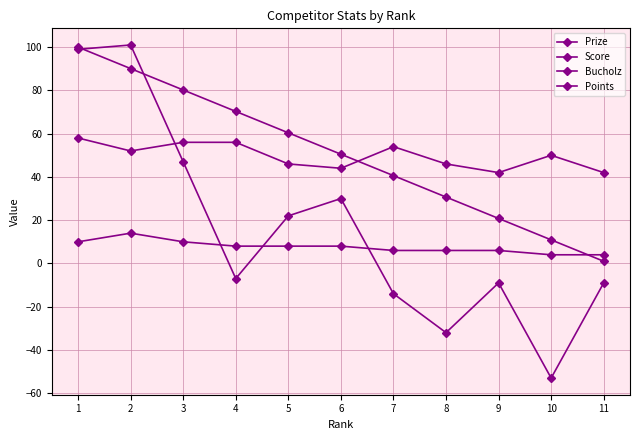

Reading left to right, extract all data points from this chart.

Prize: 100.0	90.1	80.2	70.3	60.4	50.5	40.6	30.7	20.8	10.9	1.0
Score: 99.0	101.0	47.0	-7.0	22.0	30.0	-14.0	-32.0	-9.0	-53.0	-9.0
Bucholz: 58.0	52.0	56.0	56.0	46.0	44.0	54.0	46.0	42.0	50.0	42.0
Points: 10.0	14.0	10.0	8.0	8.0	8.0	6.0	6.0	6.0	4.0	4.0